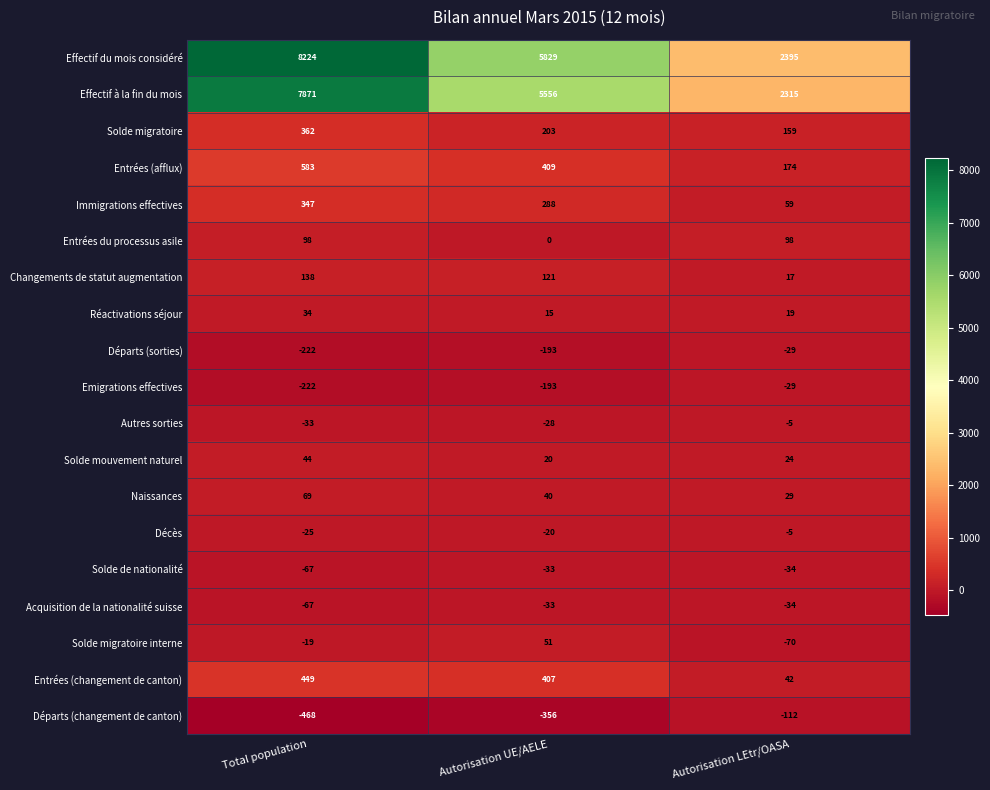

What is the lowest value of the Acquisition de la nationalité suisse series?

-67